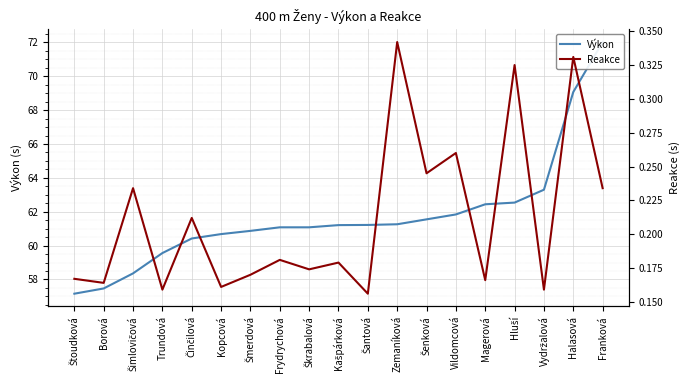

True or false: Výkon and Reakce cross at least once.

False